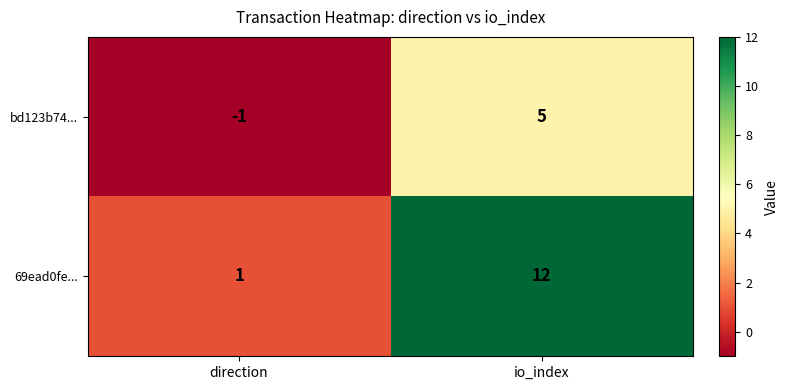

What is the greatest value displayed?

12